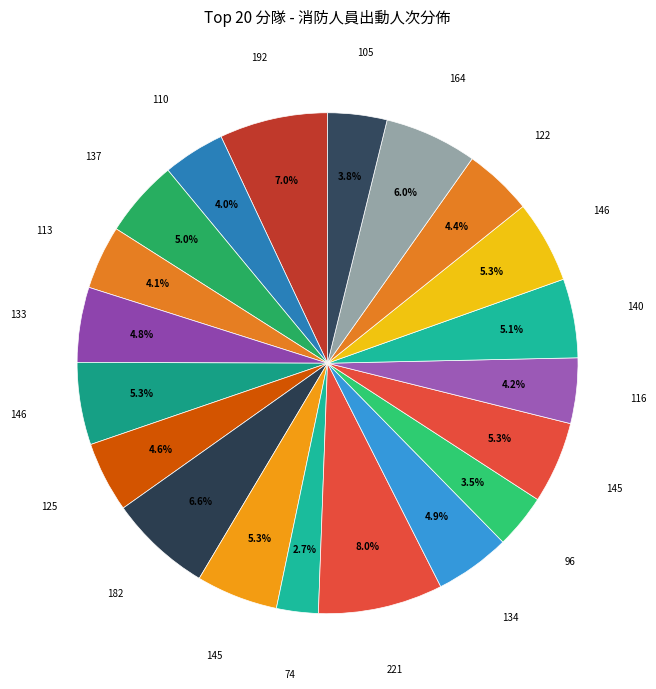

Which slice is the largest?

中壢分隊